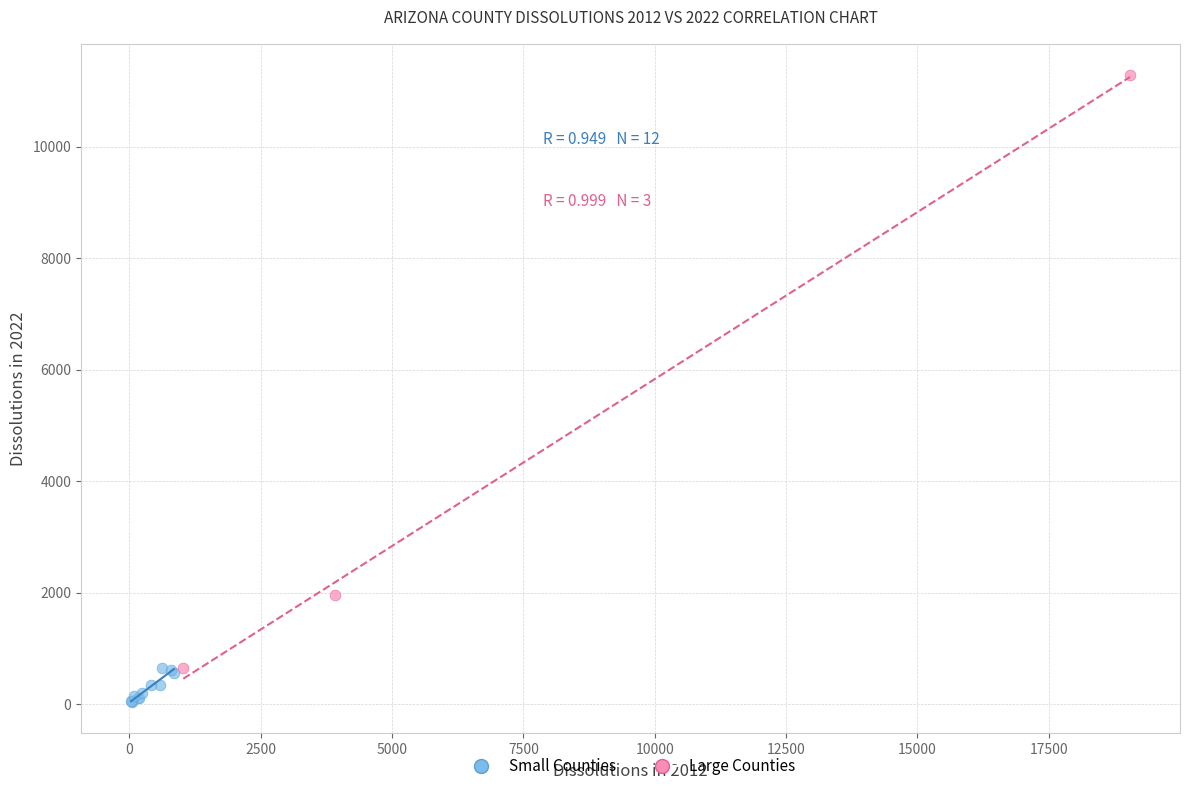

Which series reaches the maximum Y coordinate?

Large Counties